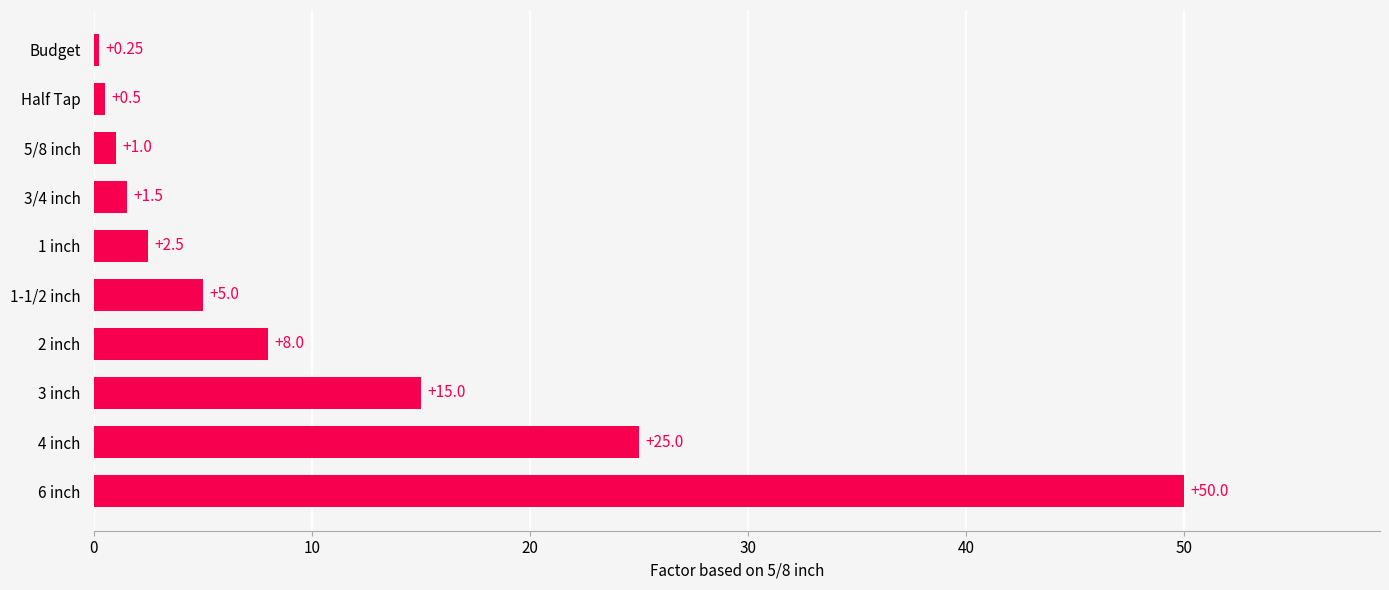

What is the sum of the values at 5/8 inch and 3 inch?

16.0